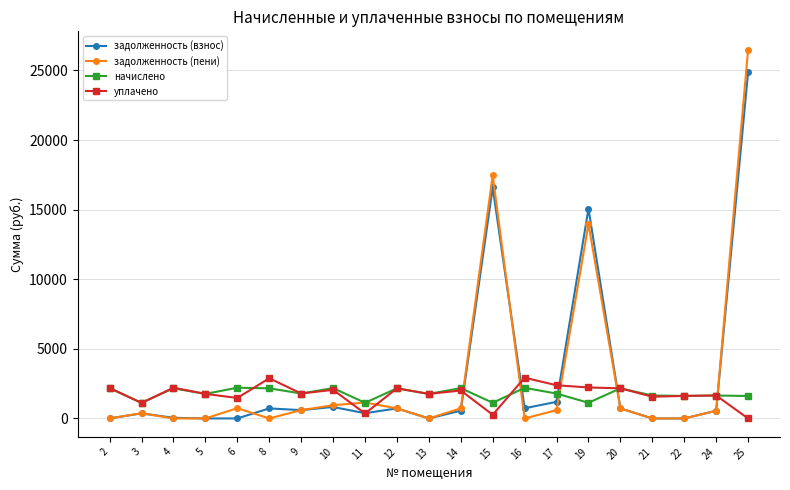

At which label does уплачено reach its minimum?

25